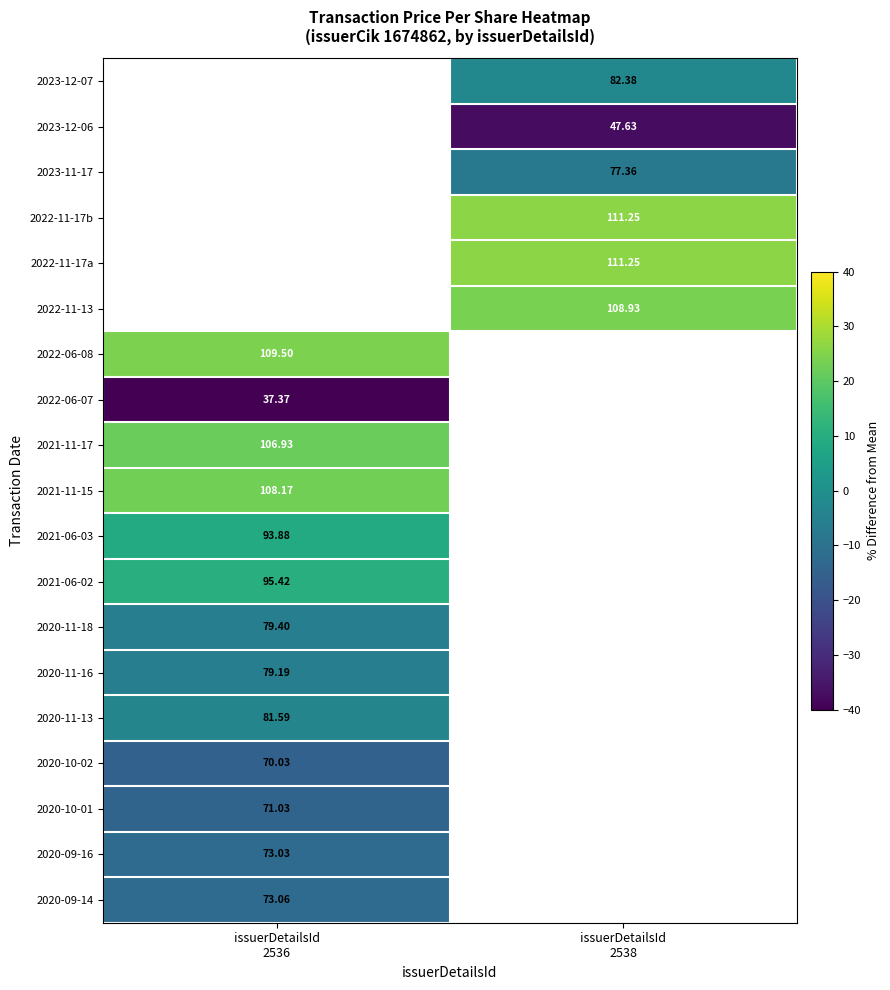

Which category has the highest value in the 2020-10-01 series?

issuerDetailsId 2536